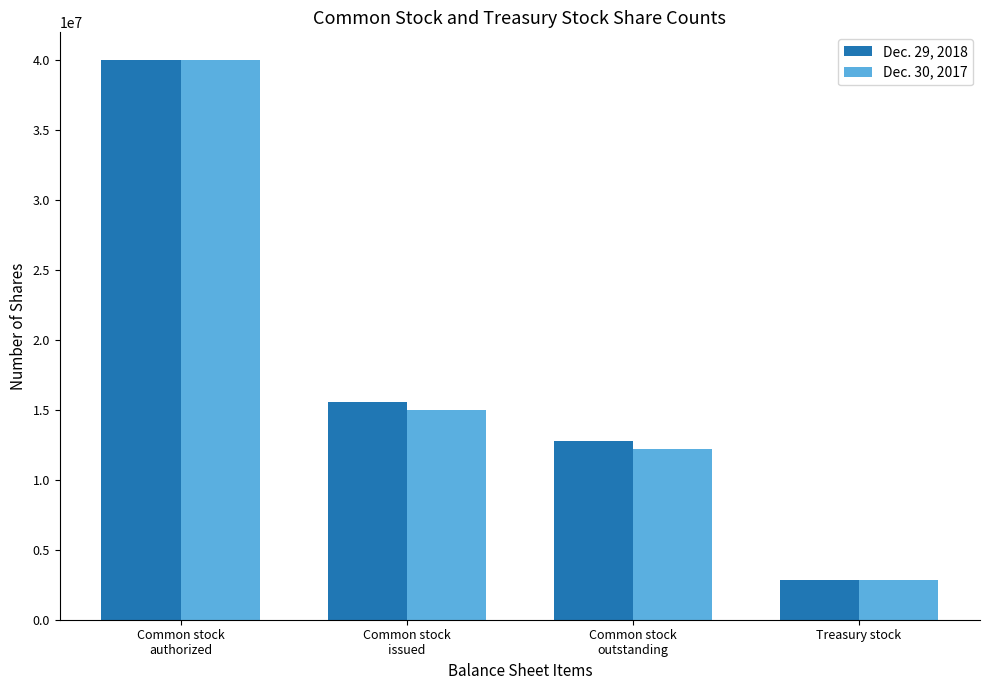

Reading left to right, list all the values displayed in this chart.

Dec. 29, 2018: 40000000	15578345	12755173	2823172
Dec. 30, 2017: 40000000	15017522	12194350	2823172